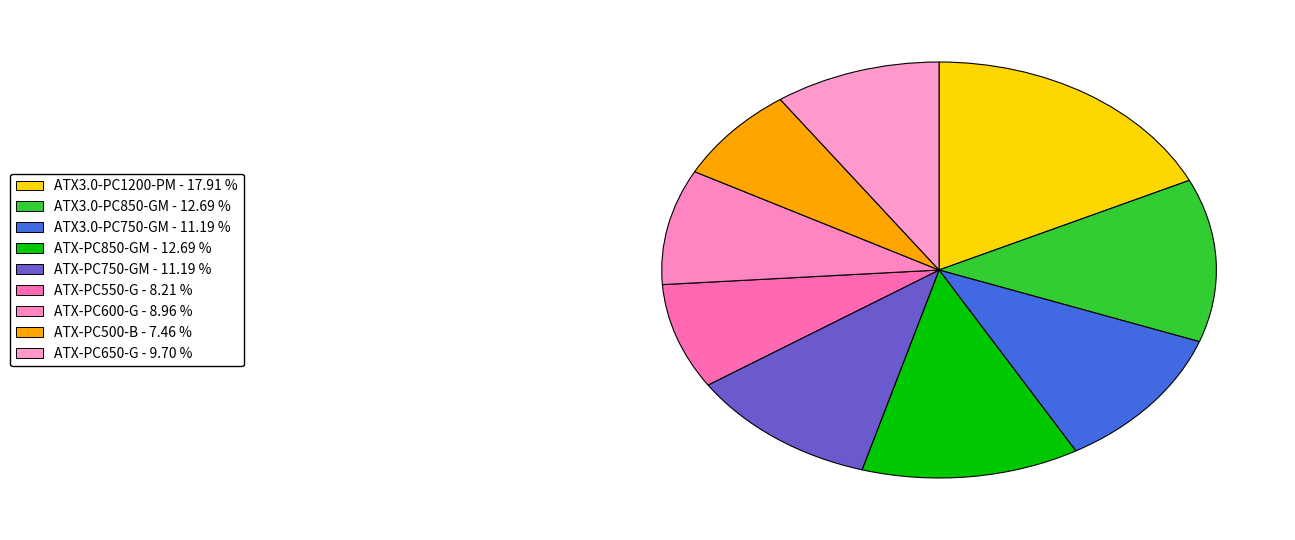

How many segments does this pie chart have?

9